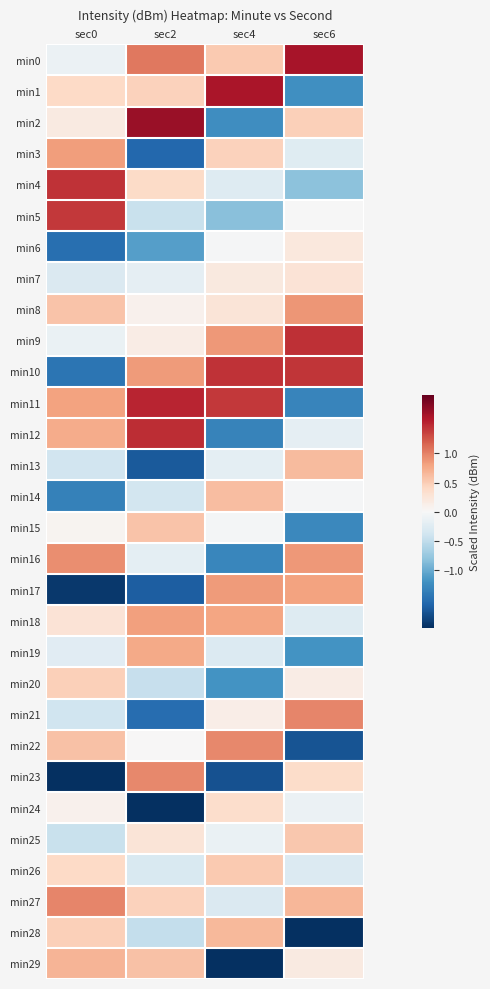

Which has a higher value, sec0 or sec4?

sec4